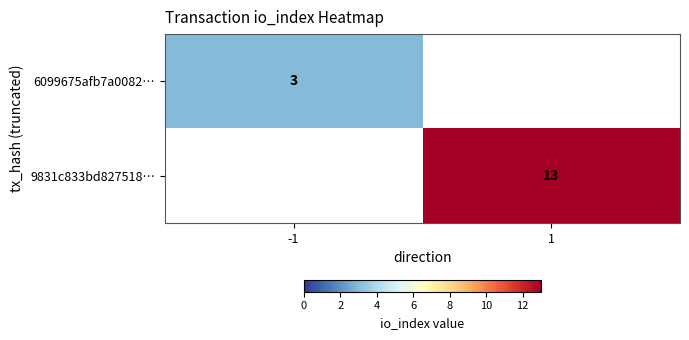

True or false: 6099675afb7a0082… has a value of 1 at -1.

False